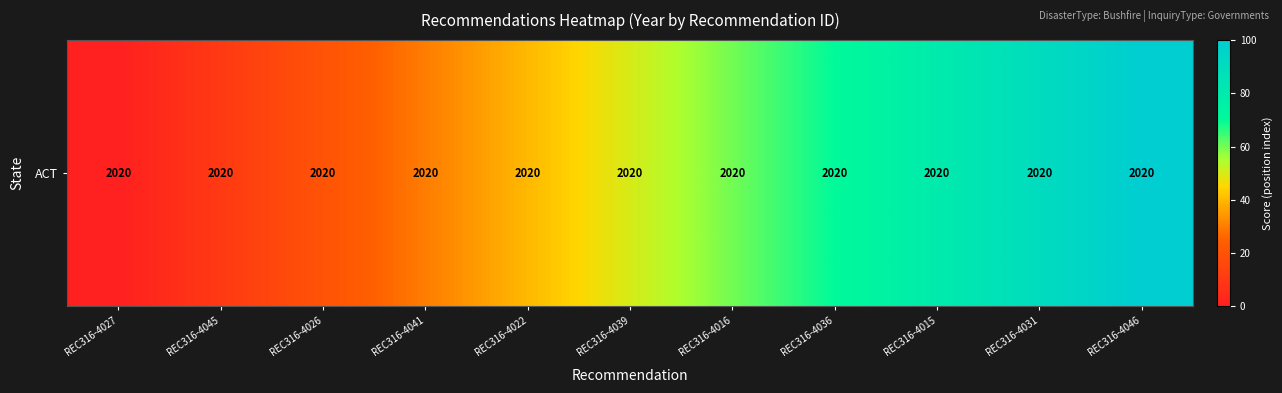

Which has a higher value, REC316-4015 or REC316-4031?

REC316-4031